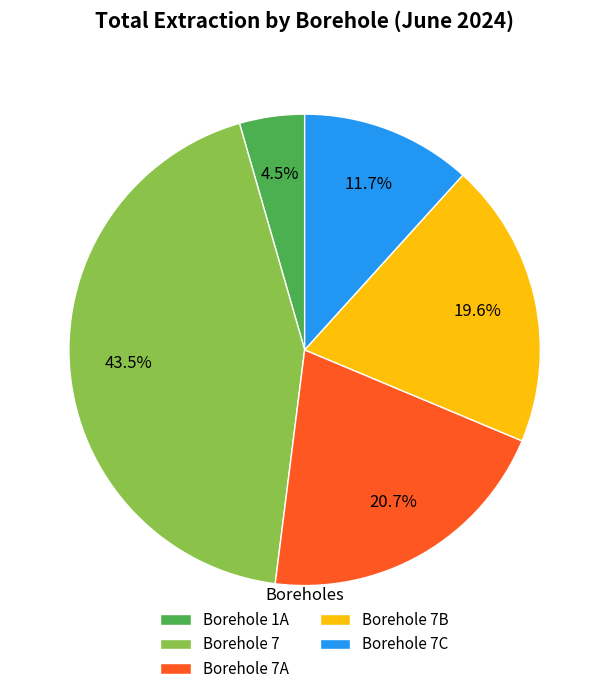

Count the number of slices in the pie.

5